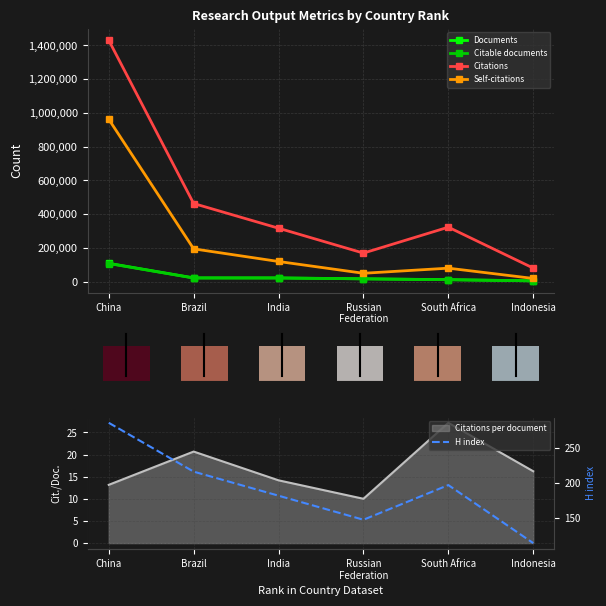

Which category has the highest value in the Documents series?

China